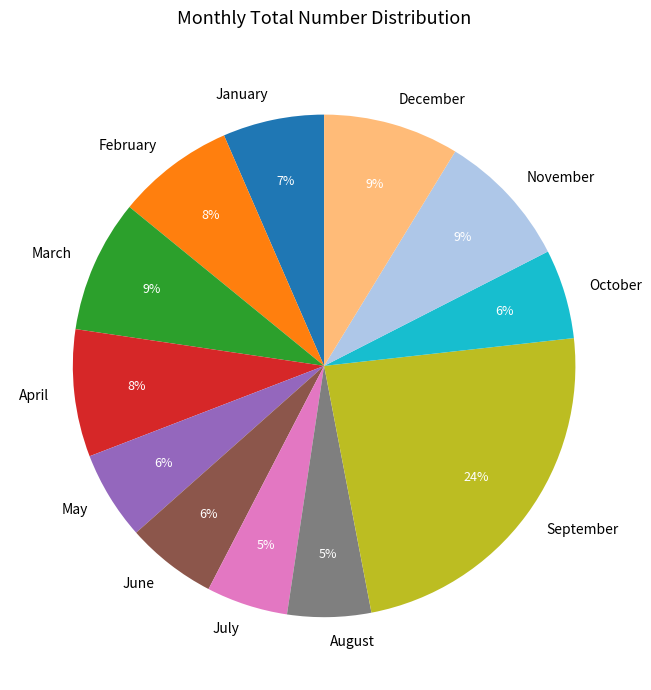

Does December represent more than half of the total?

No